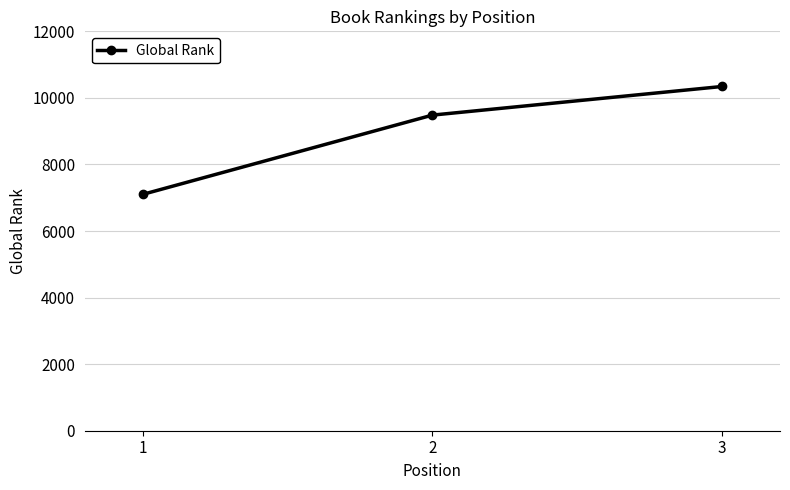

Rank the categories by value from highest to lowest.

3, 2, 1